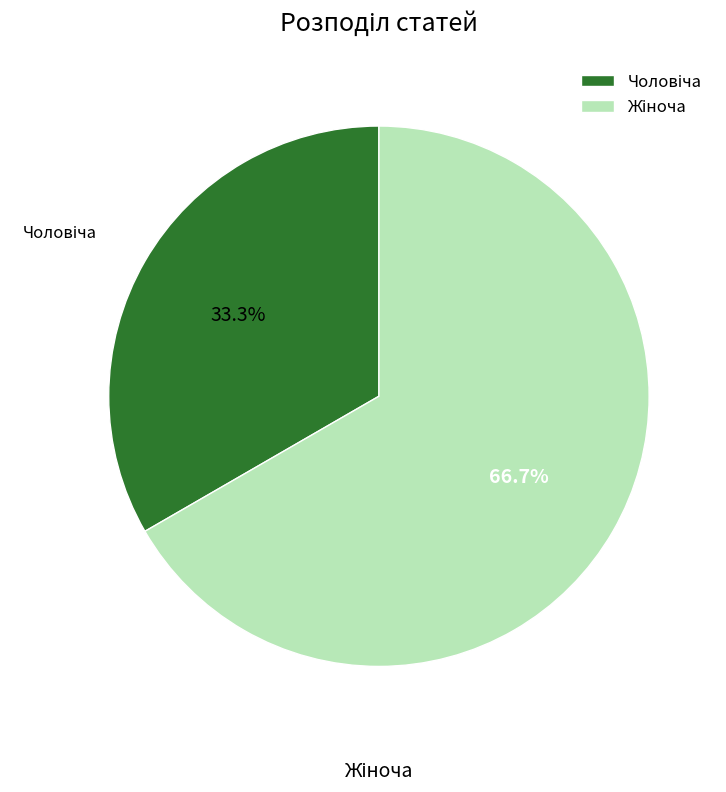

Is there any slice that represents more than half of the pie?

Yes